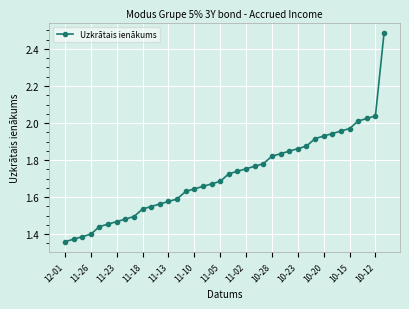

What is the difference between the second highest and second lowest values?

0.7